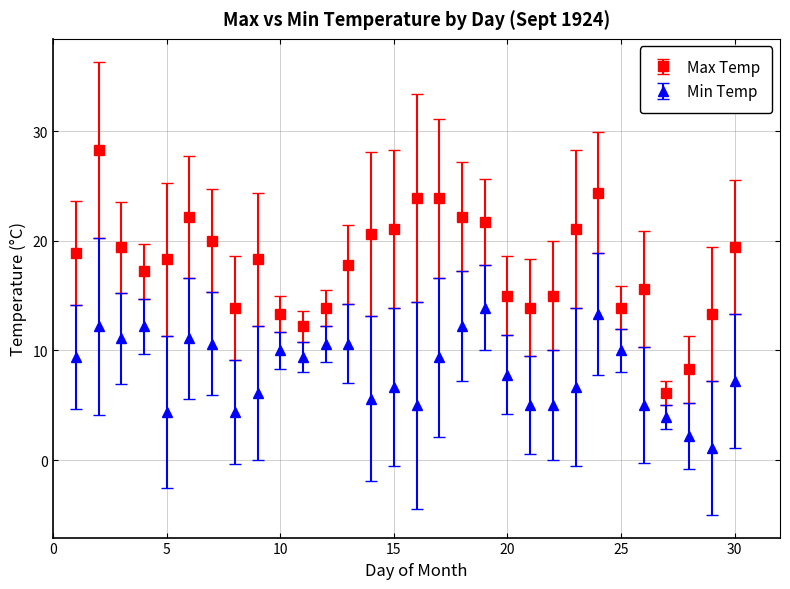

Which series has the largest total across all categories?

Max Temp